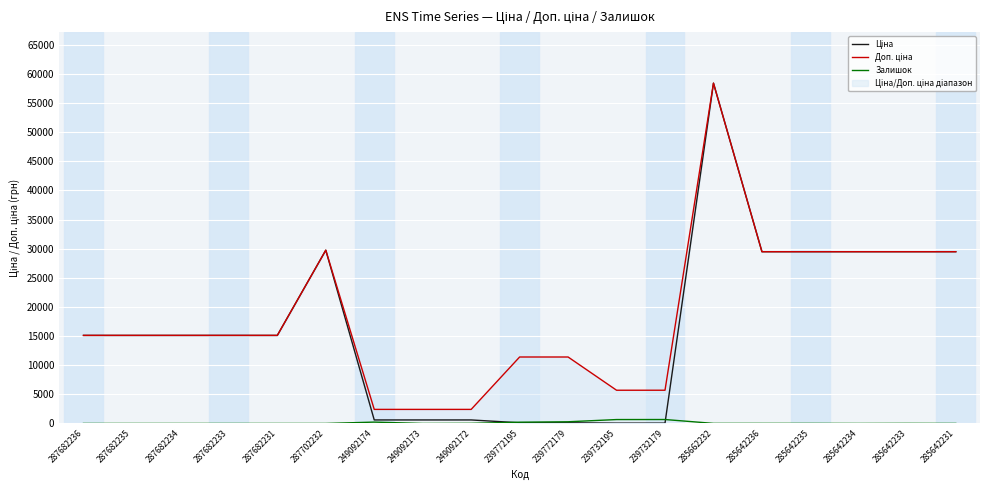

Where does the Доп. ціна series first go above 15120?

287702232